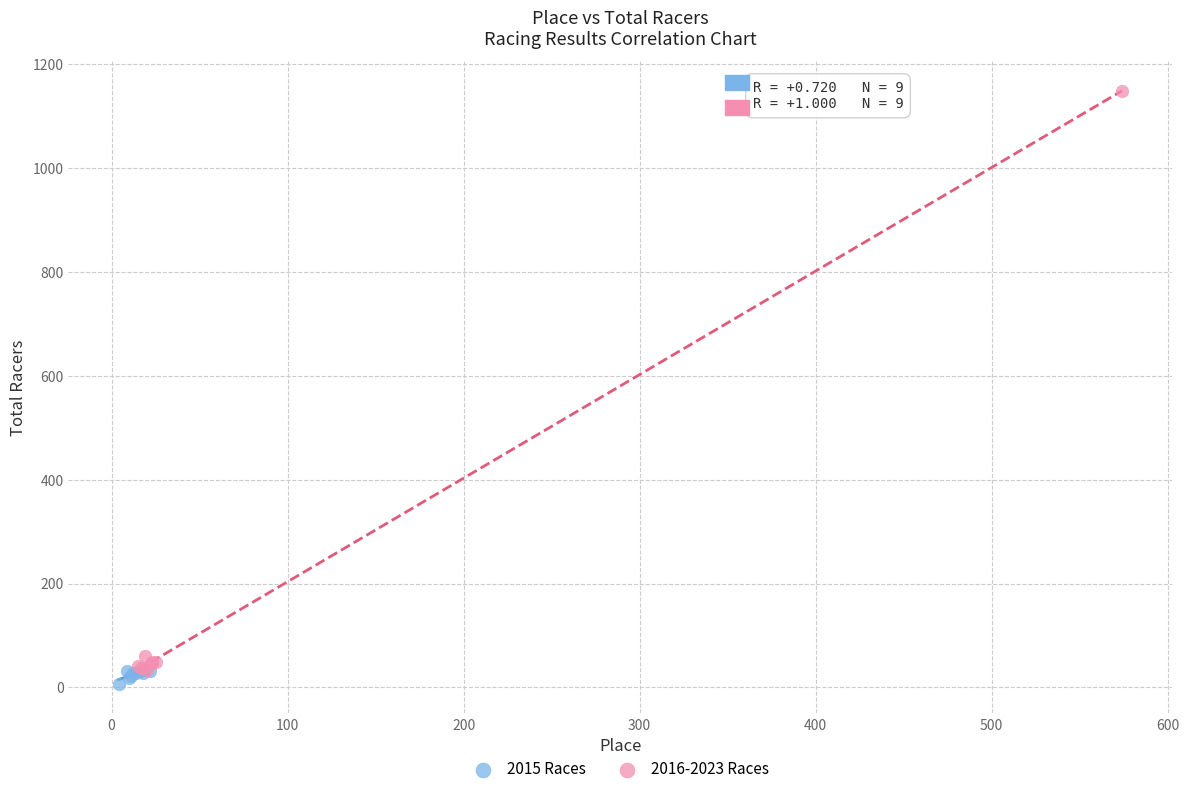

Which series reaches the maximum Y coordinate?

2016-2023 Races